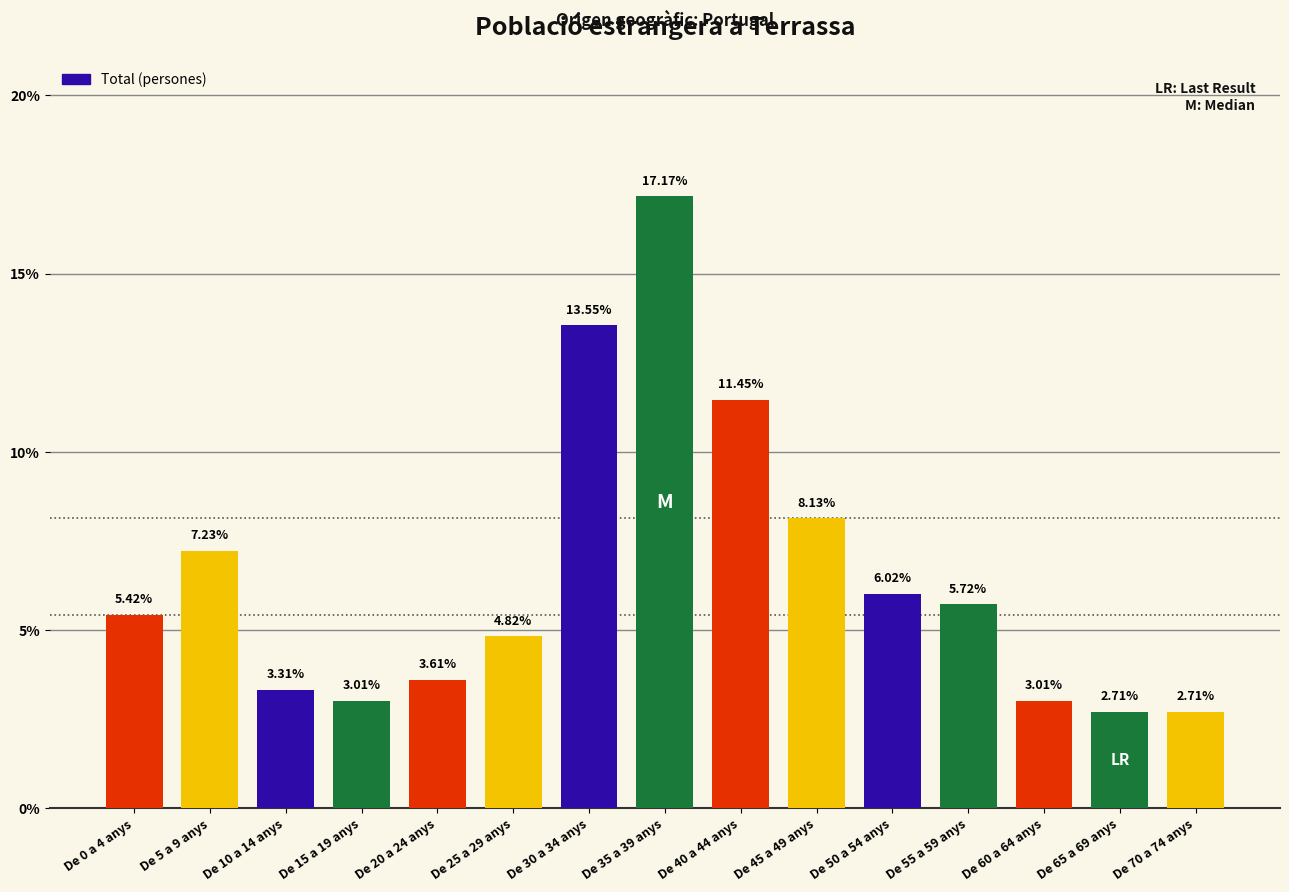

What is the difference between the second highest and second lowest values?

10.8